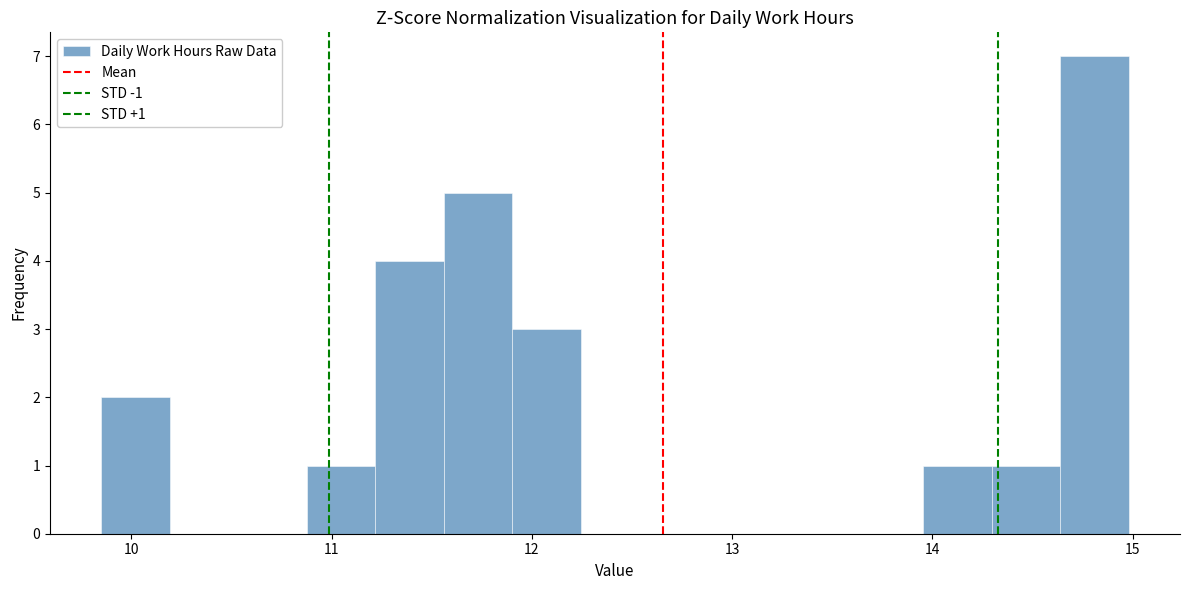

Around what value on the x-axis is the tallest bar? Give the approximate position of its centre, as read against the axis.

14.8